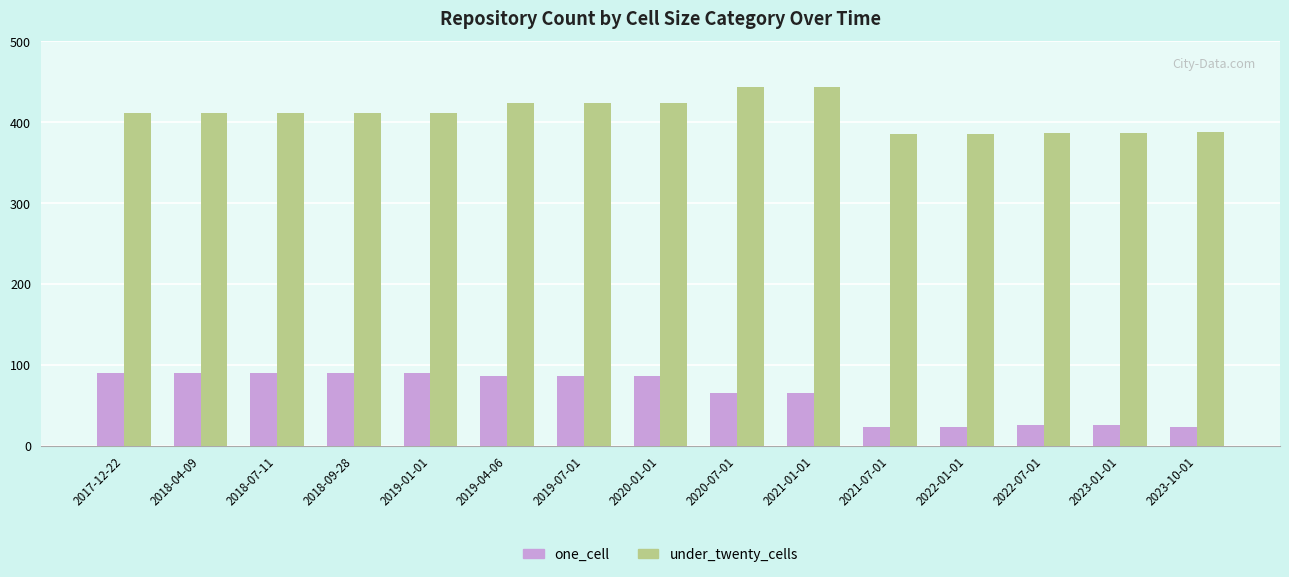

What is the sum of all under_twenty_cells values?

6150